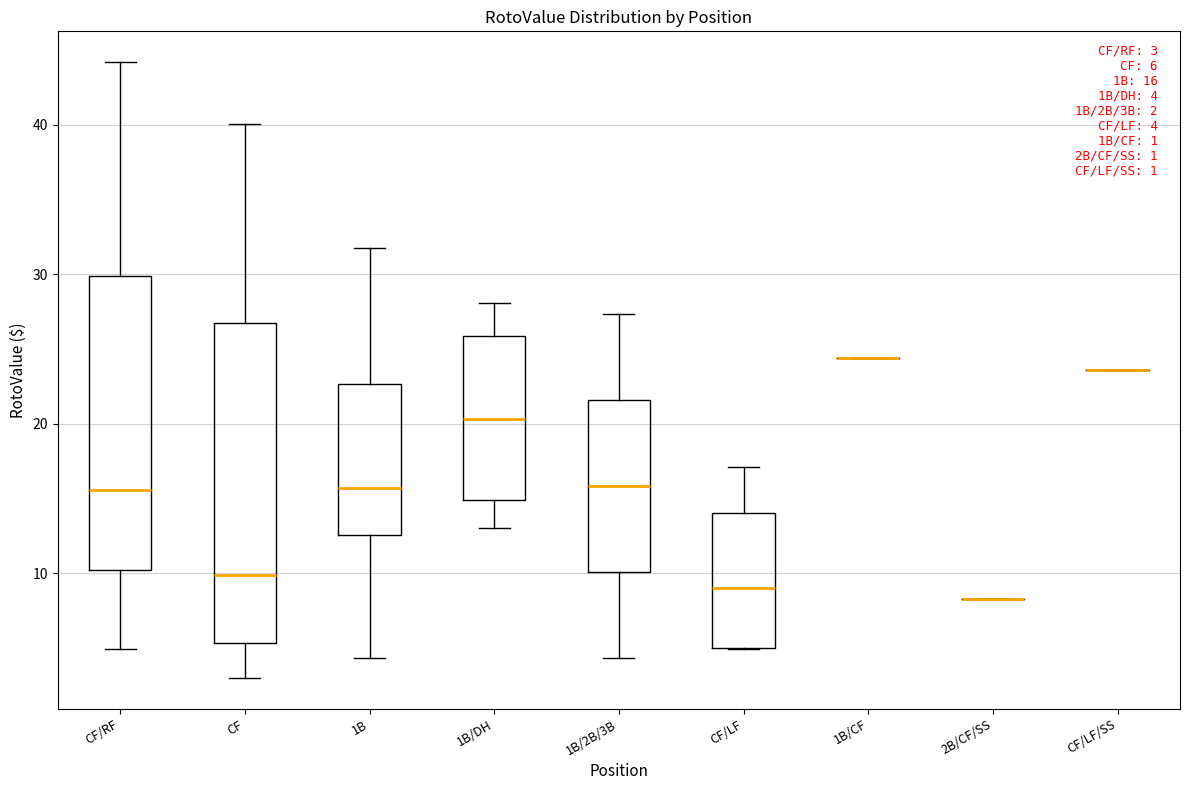

Comparing the boxes themselves (not the whiskers), which one is the tallest?

CF